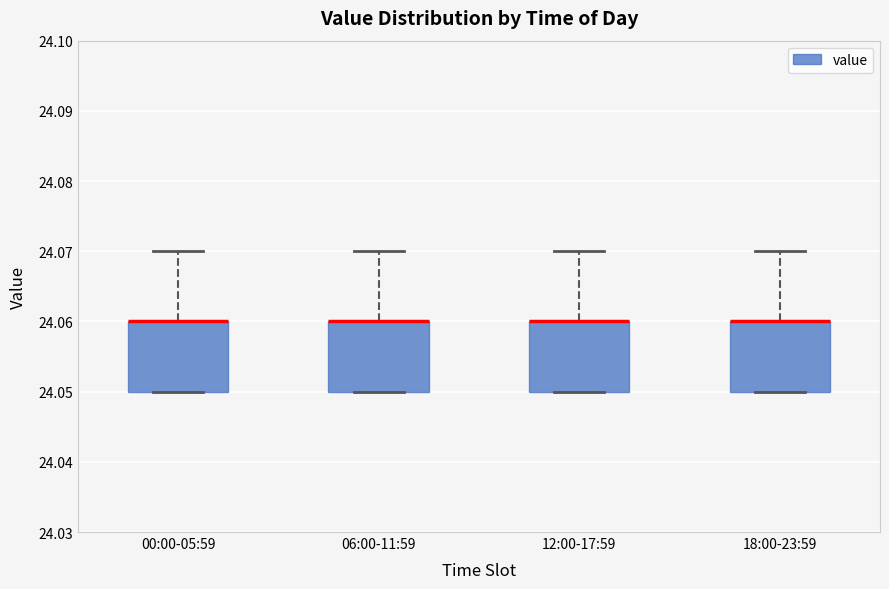

Reading left to right, transcribe this box plot: for each box, give where its median line is, the range the box spans, and where its two whiskers end, as read against the y-axis. The values are not printed on the chart, so give them approximately, as read against the axis.

00:00-05:59: median 24.06 (drawn on the box's upper edge), box 24.05 to 24.06, whiskers 24.05 to 24.07
06:00-11:59: median 24.06 (drawn on the box's upper edge), box 24.05 to 24.06, whiskers 24.05 to 24.07
12:00-17:59: median 24.06 (drawn on the box's upper edge), box 24.05 to 24.06, whiskers 24.05 to 24.07
18:00-23:59: median 24.06 (drawn on the box's upper edge), box 24.05 to 24.06, whiskers 24.05 to 24.07